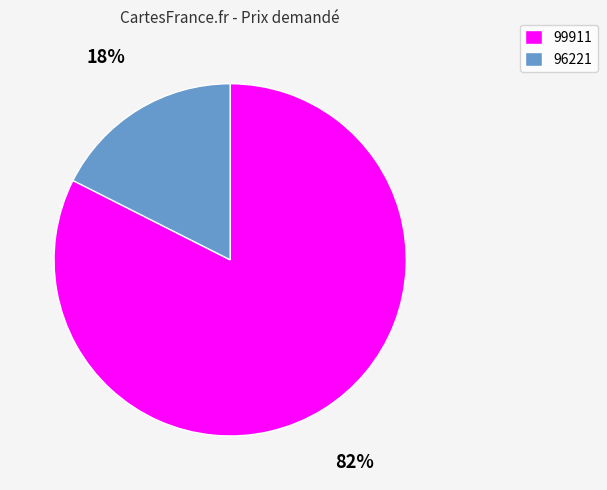

What is the ratio of the value at 96221 to the value at 99911?

0.2